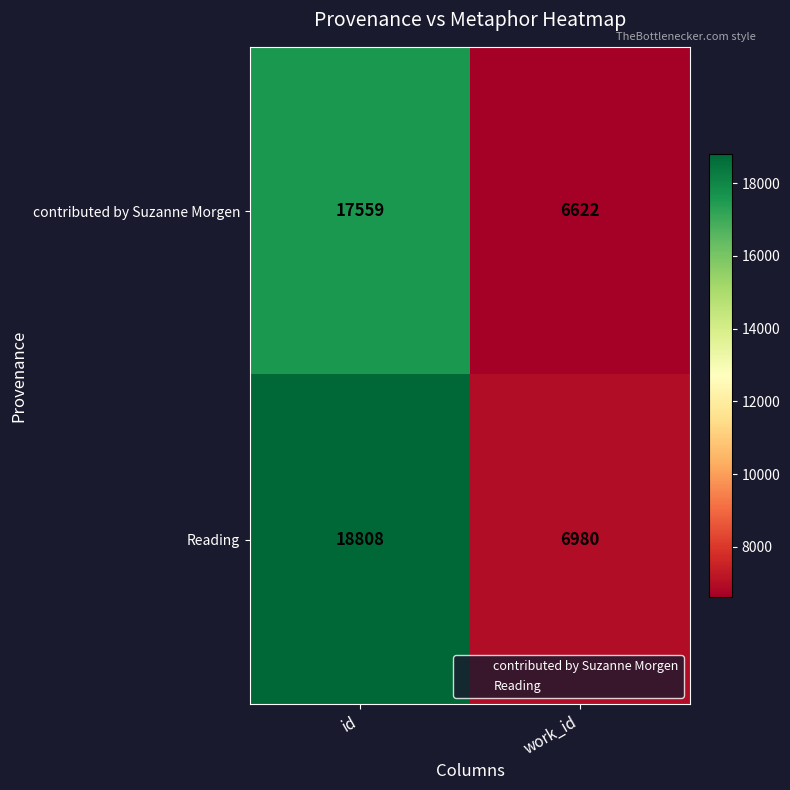

Rank the series by their average value, from lowest to highest.

contributed by Suzanne Morgen, Reading